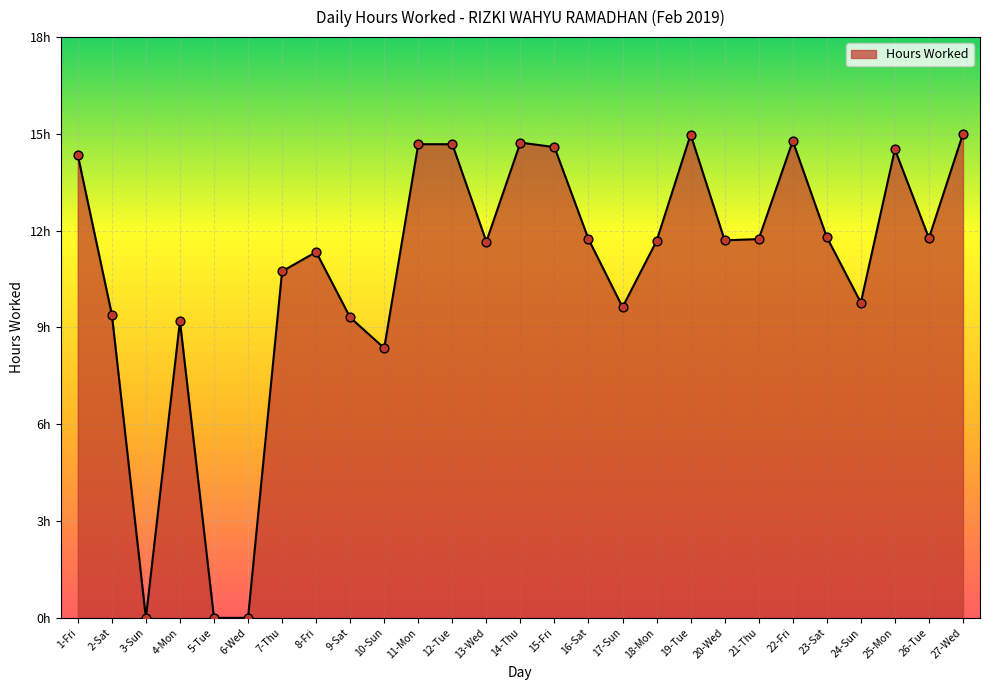

Which has a higher value, 15-Fri or 24-Sun?

15-Fri